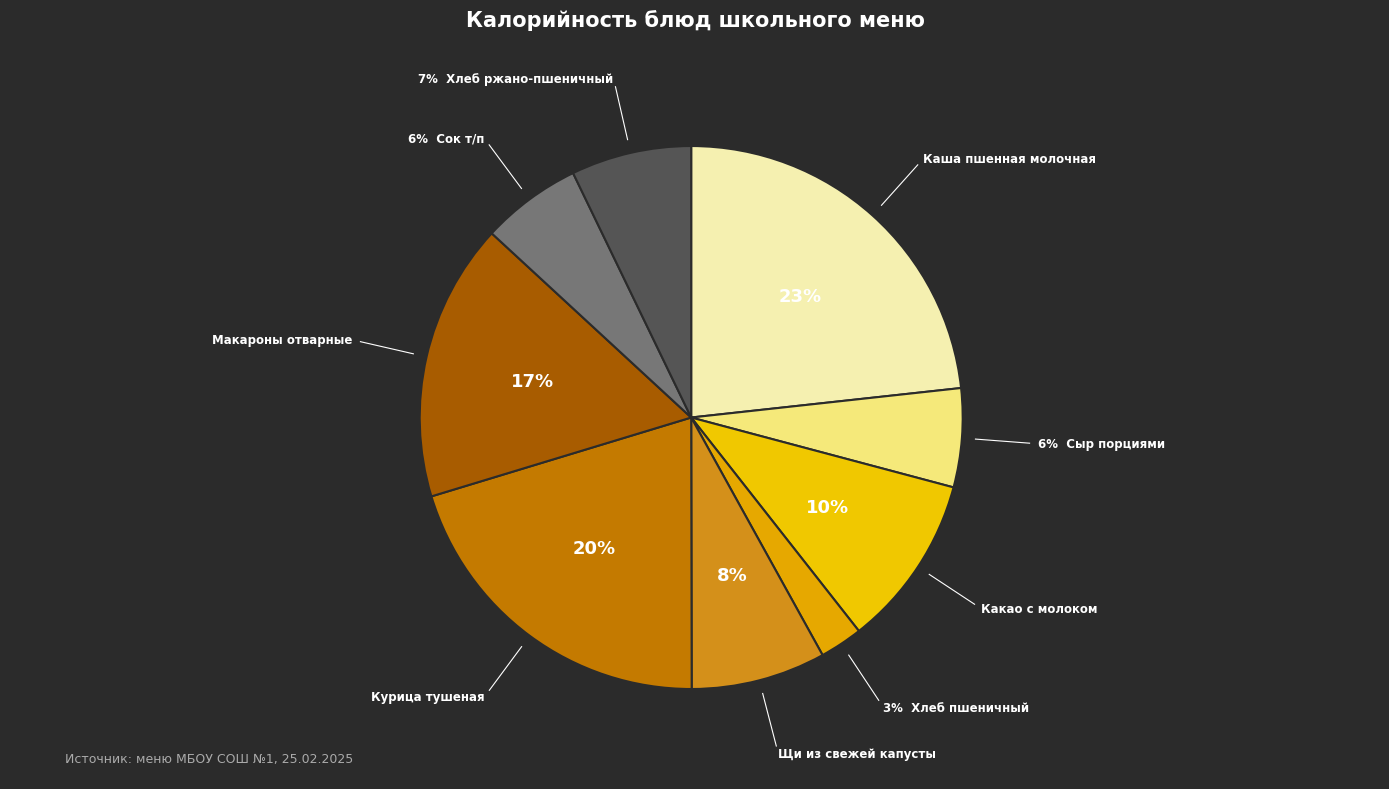

How many slices are in this pie chart?

9